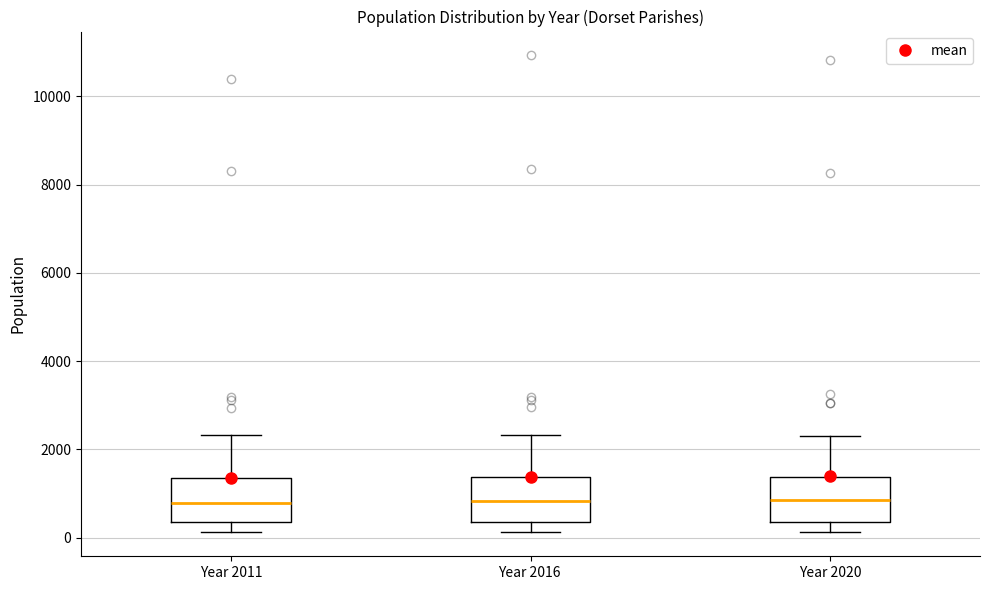

Reading left to right, read every box against the y-axis: the position of its median line, the range the box covers, and the ends of its whiskers. The values are not printed on the chart, so give them approximately, as read against the axis.

Year 2011: median 800, box 400 to 1400, whiskers 200 to 2400
Year 2016: median 800, box 400 to 1400, whiskers 200 to 2400
Year 2020: median 800, box 400 to 1400, whiskers 200 to 2200